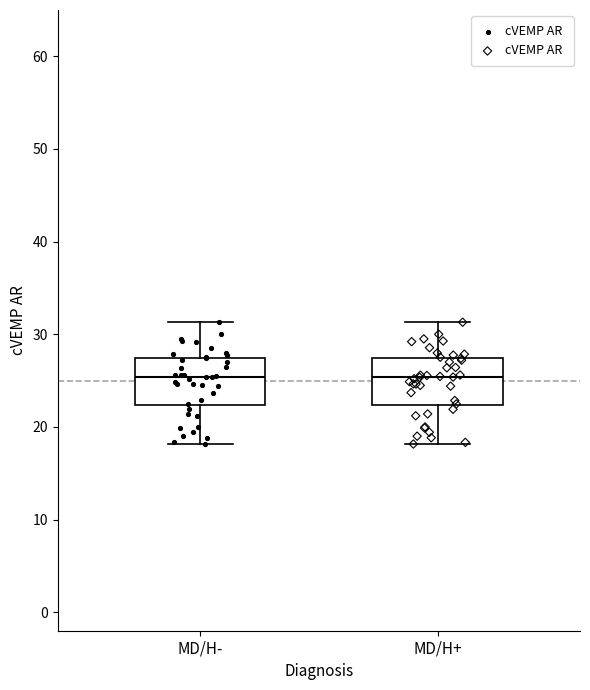

Reading left to right, read every box against the y-axis: the position of its median line, the range the box covers, and the ends of its whiskers. The values are not printed on the chart, so give them approximately, as read against the axis.

MD/H-: median 25, box 22 to 27, whiskers 18 to 31
MD/H+: median 25, box 22 to 27, whiskers 18 to 31